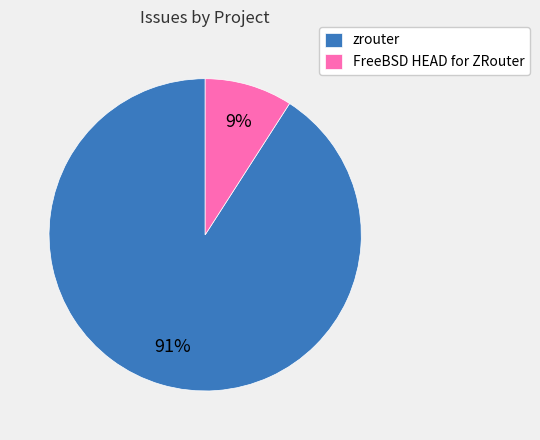

To the nearest percent, what is the difference between the largest and smallest slice percentages?

82%